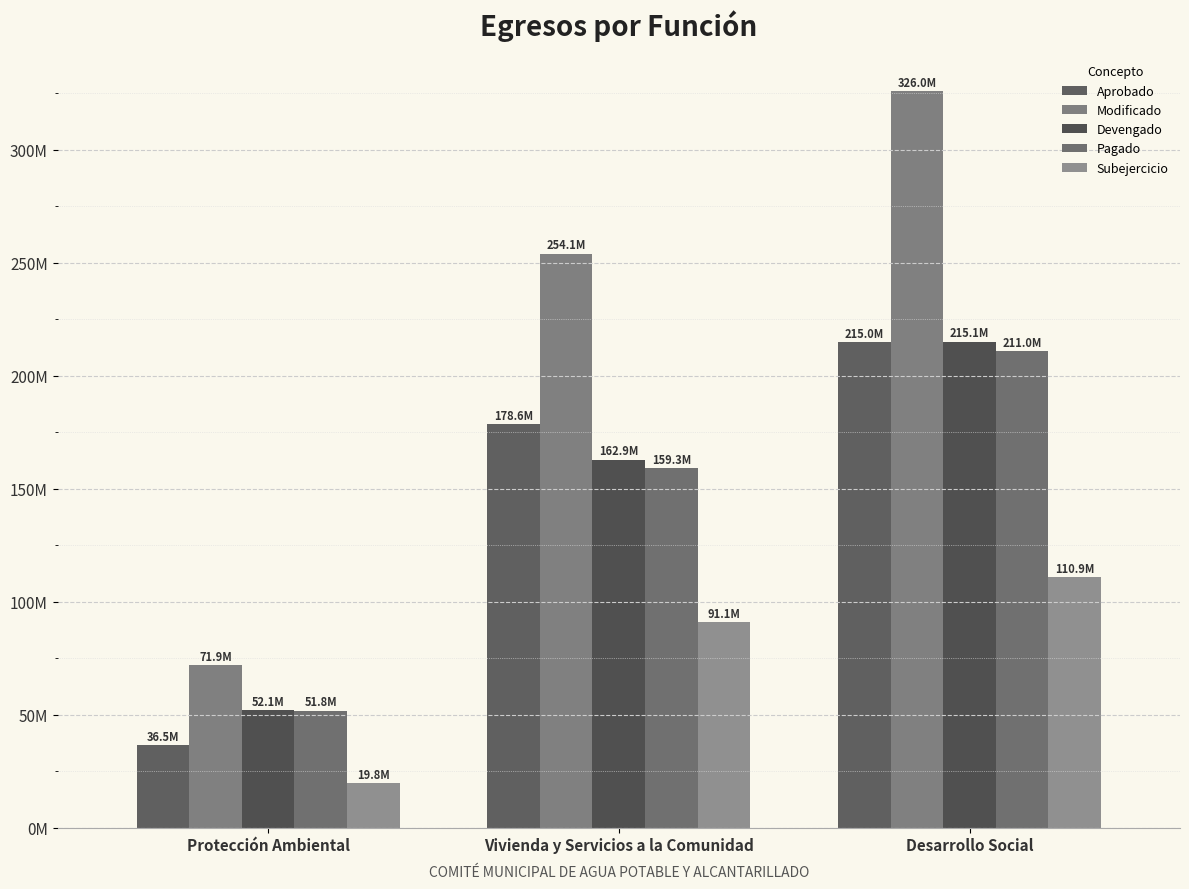

Which has a higher value, Vivienda y Servicios a la Comunidad or Desarrollo Social?

Desarrollo Social